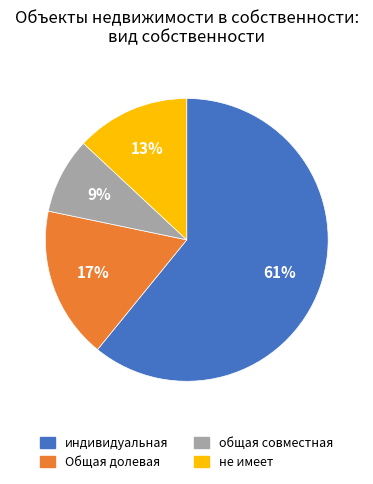

Do Общая долевая and общая совместная together represent more than half of the pie?

No